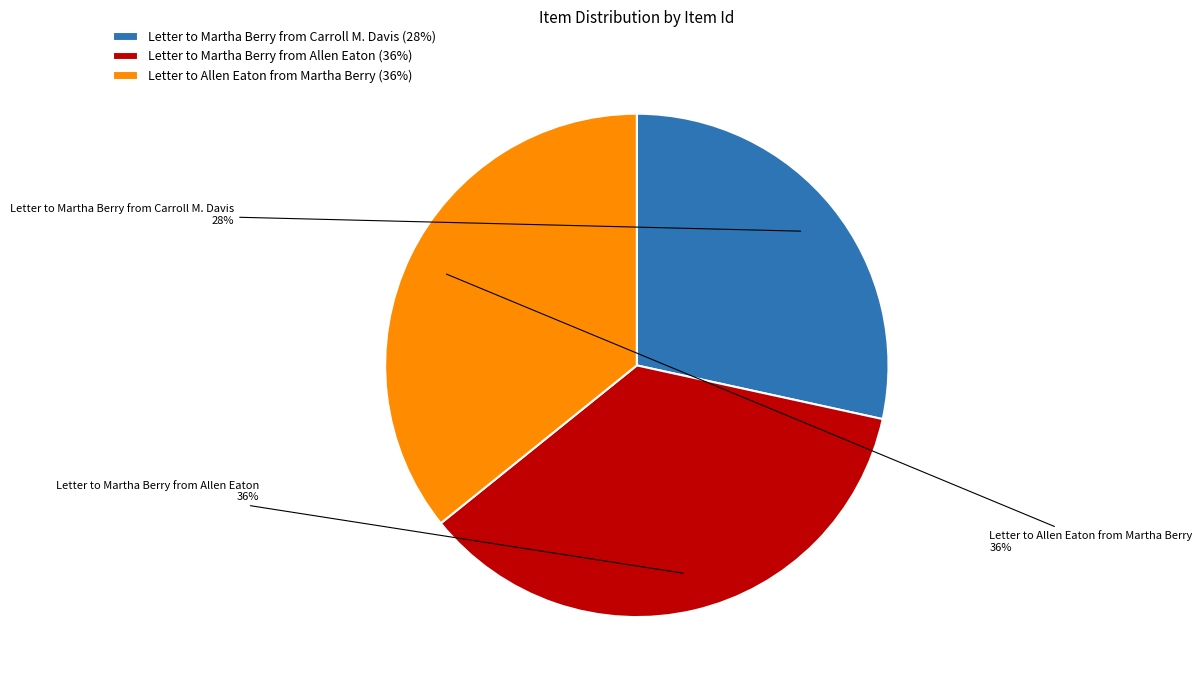

Count the number of slices in the pie.

3